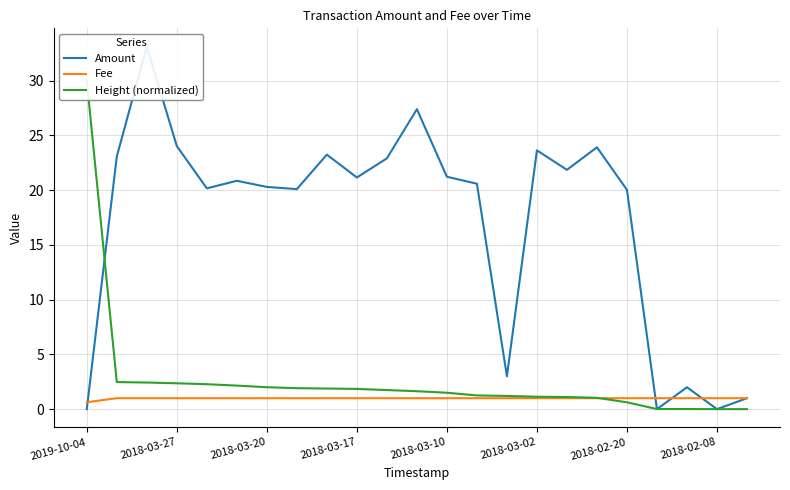

The Fee series shows 1.0 at 2018-02-08. True or false?

True